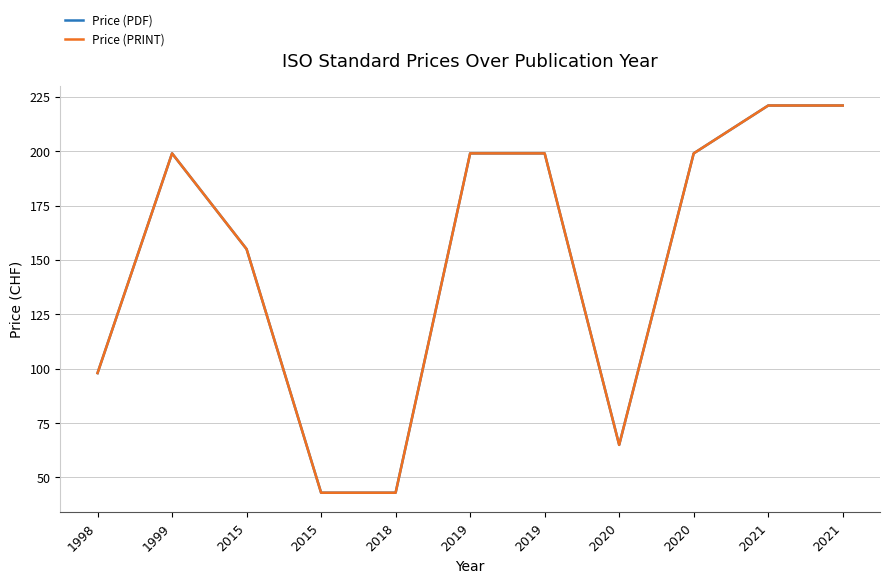

Does the chart have visible grid lines?

Yes